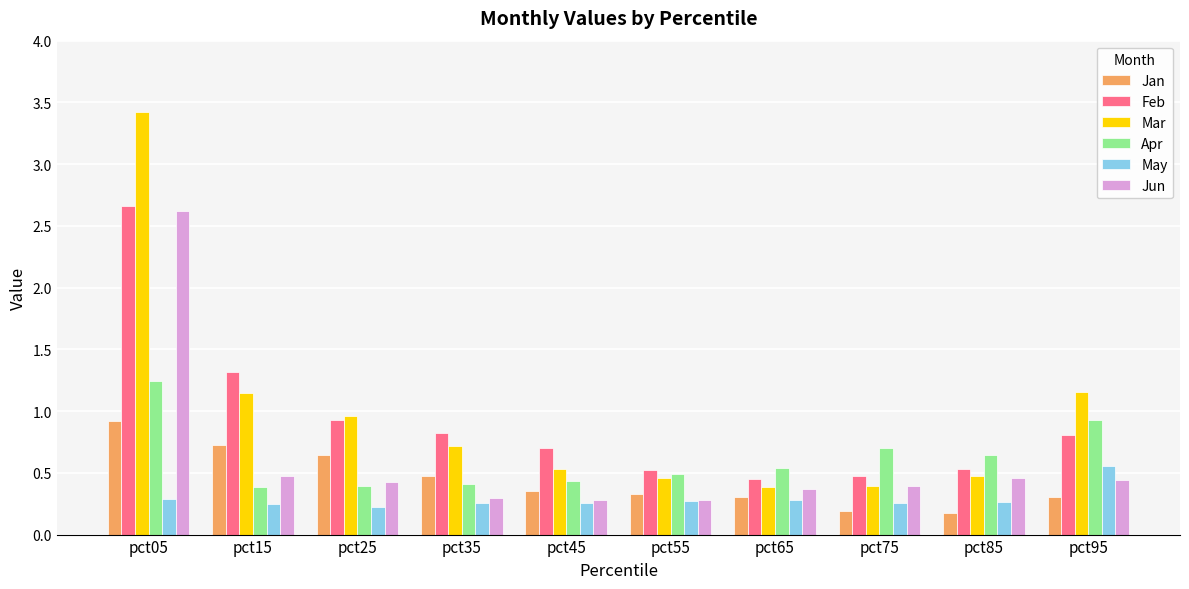

Which series changed the most between pct15 and pct35?

Feb